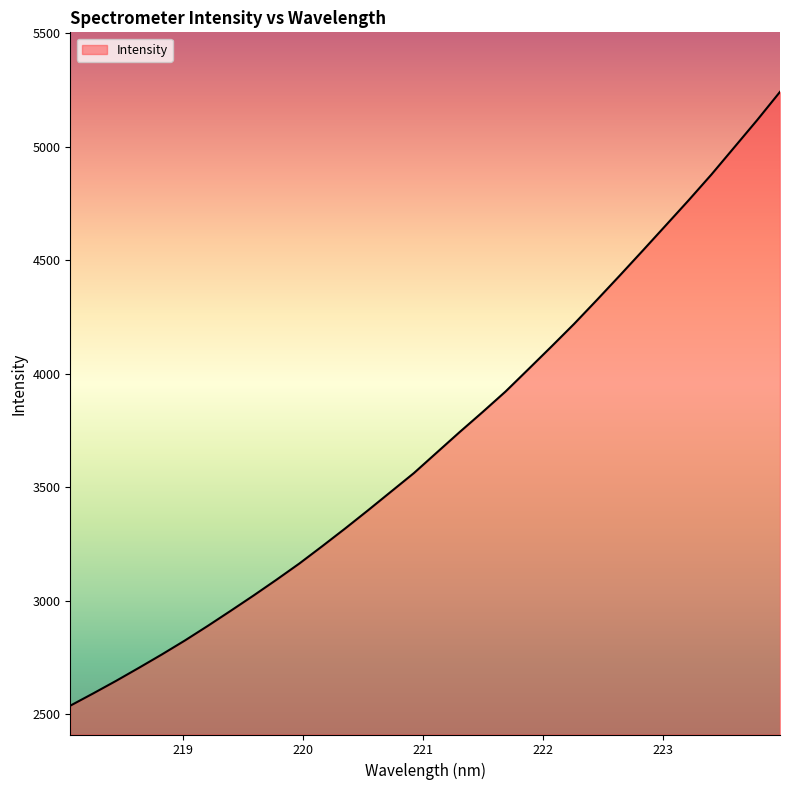

What is the maximum value shown in the chart?

5241.1